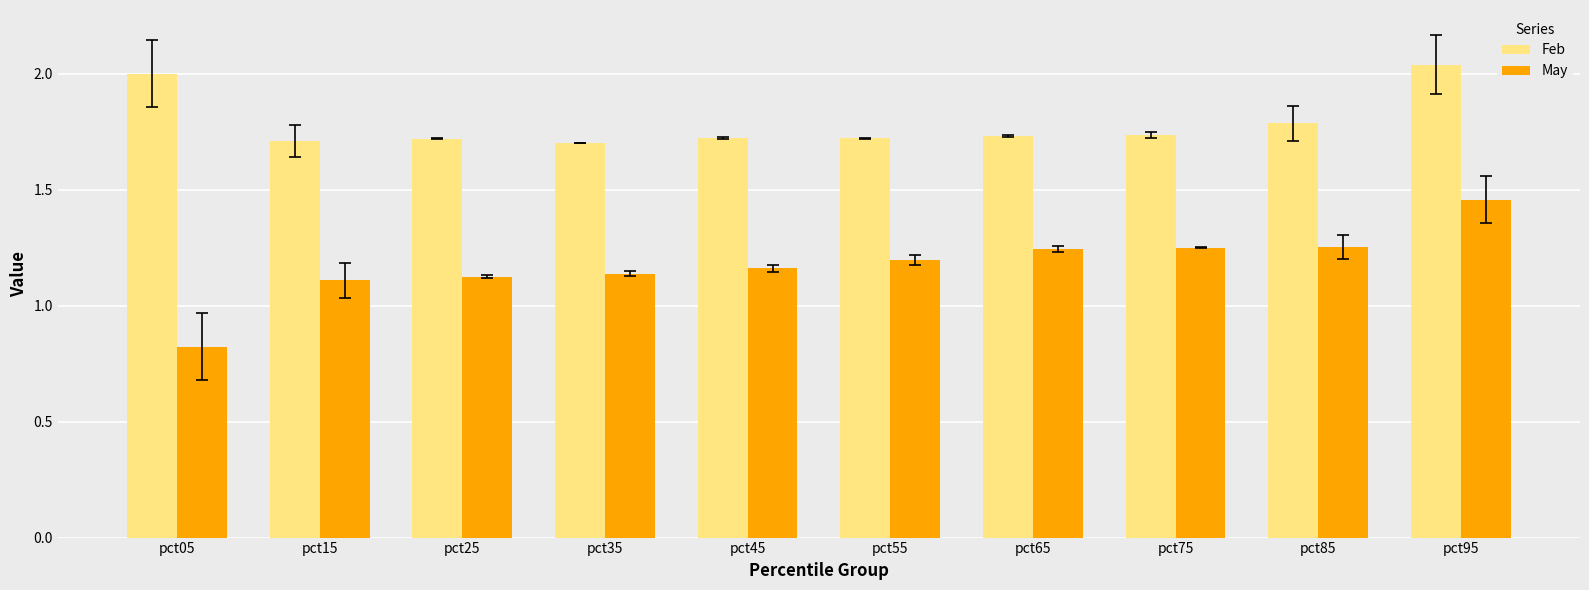

Is the value of Feb at pct95 greater than the value of May at pct05?

Yes